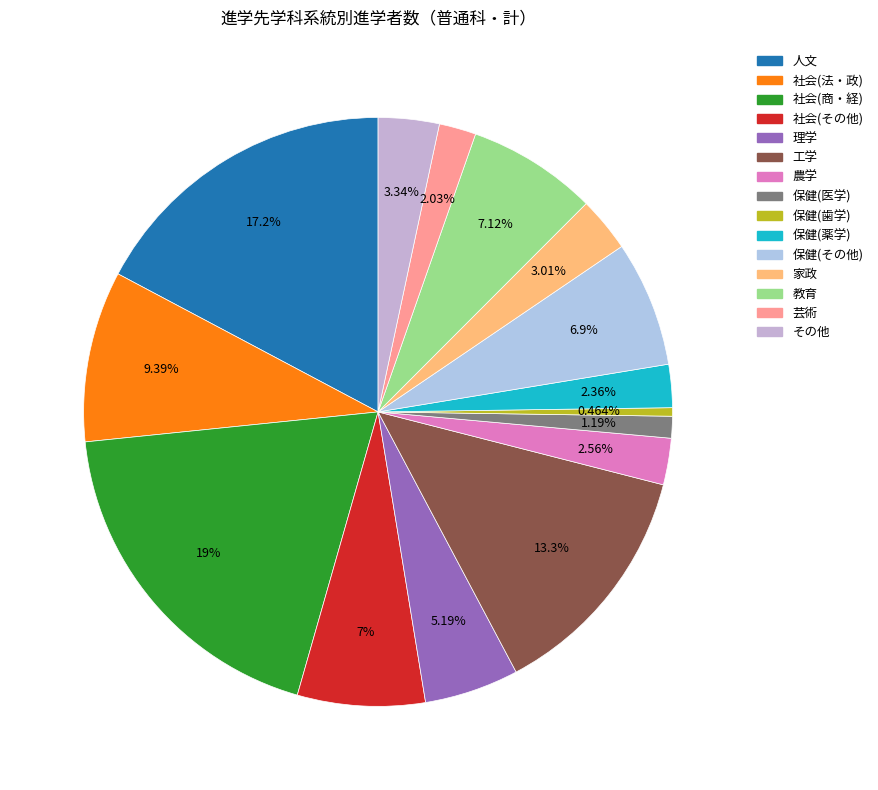

Is 芸術 the majority of the pie?

No